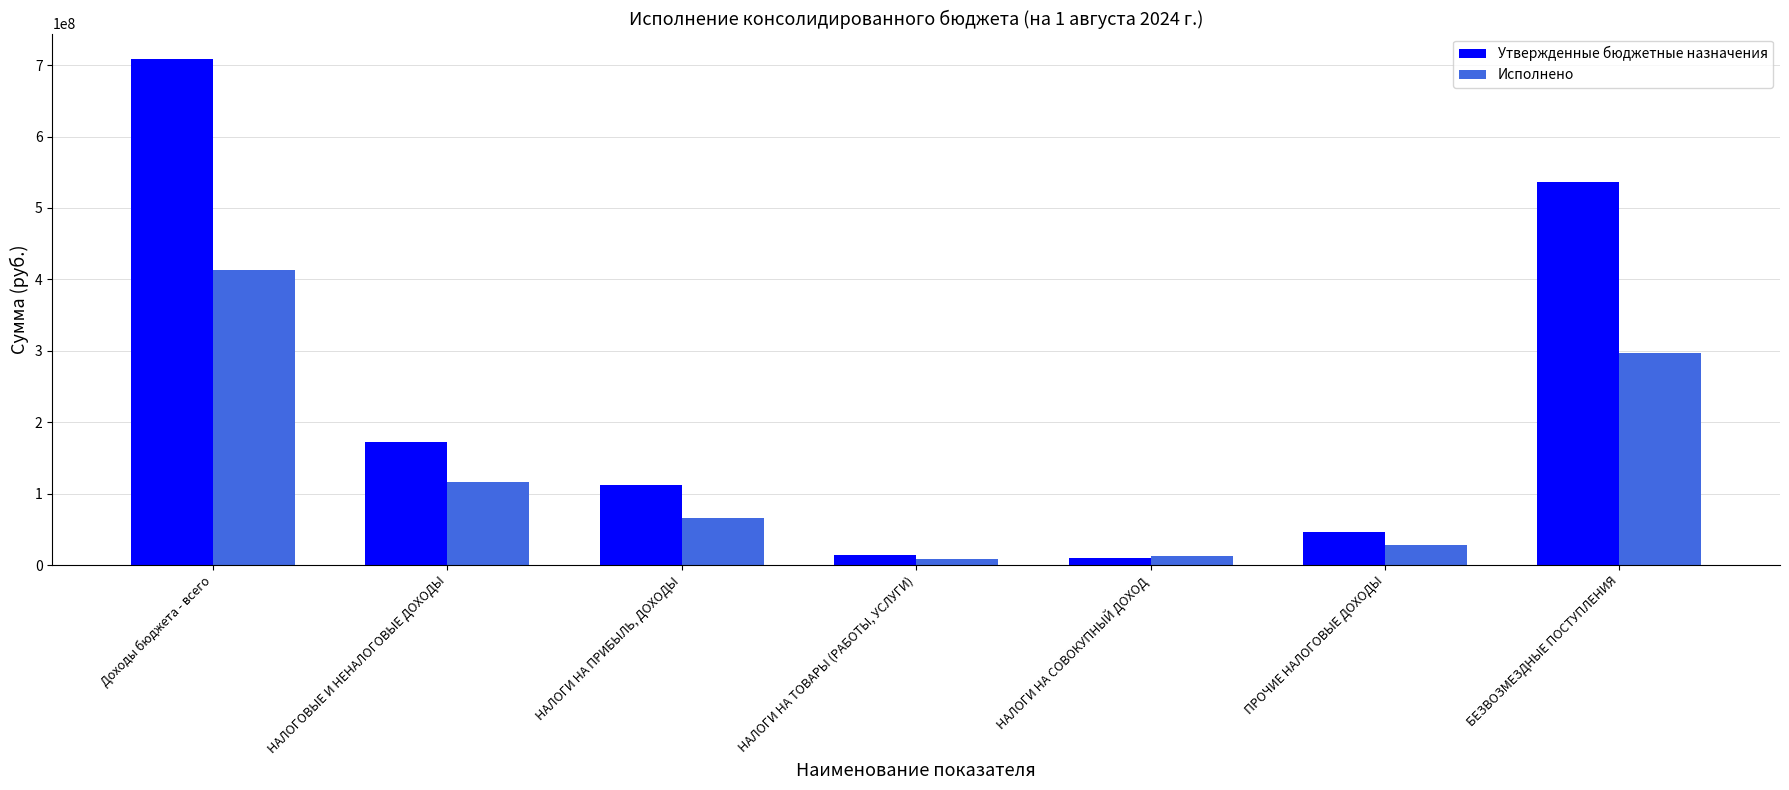

How many groups of bars are there?

7